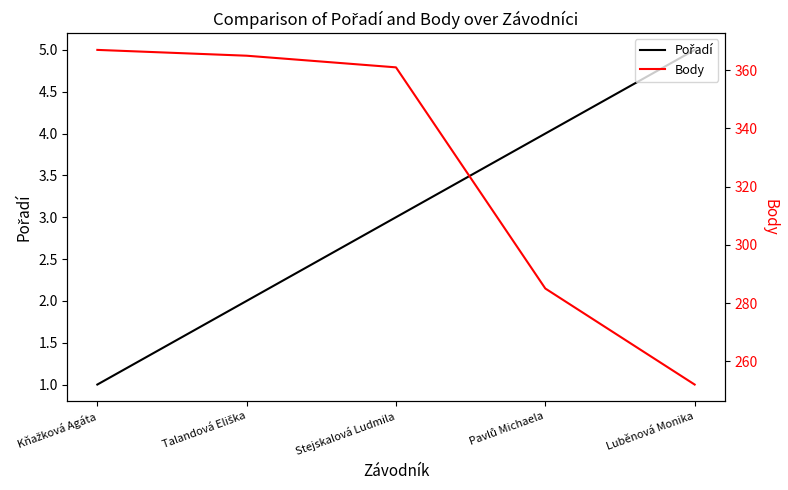

At which category is the sum across all series the highest?

Kňažková Agáta